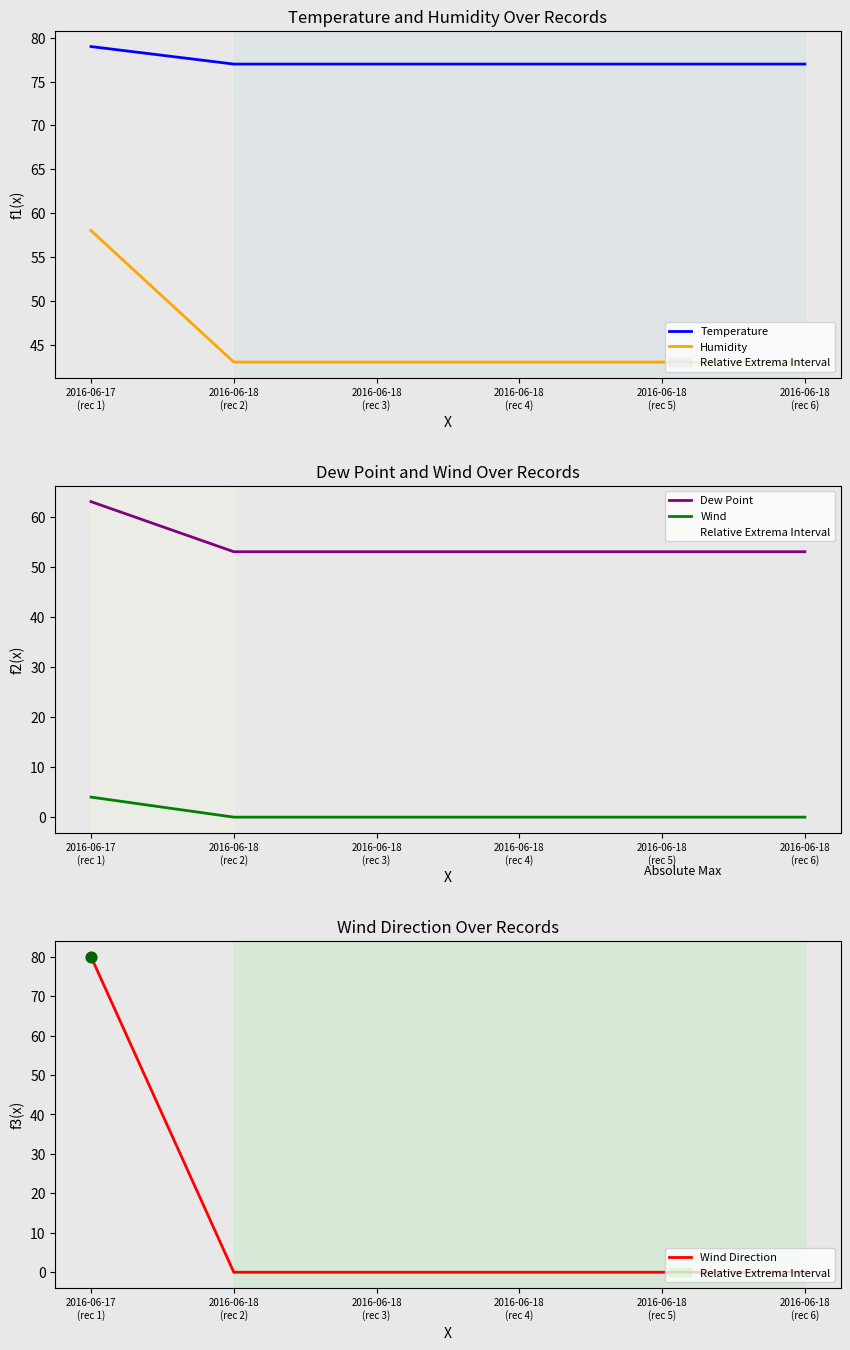

Which series has the widest spread of Y values?

Wind Direction